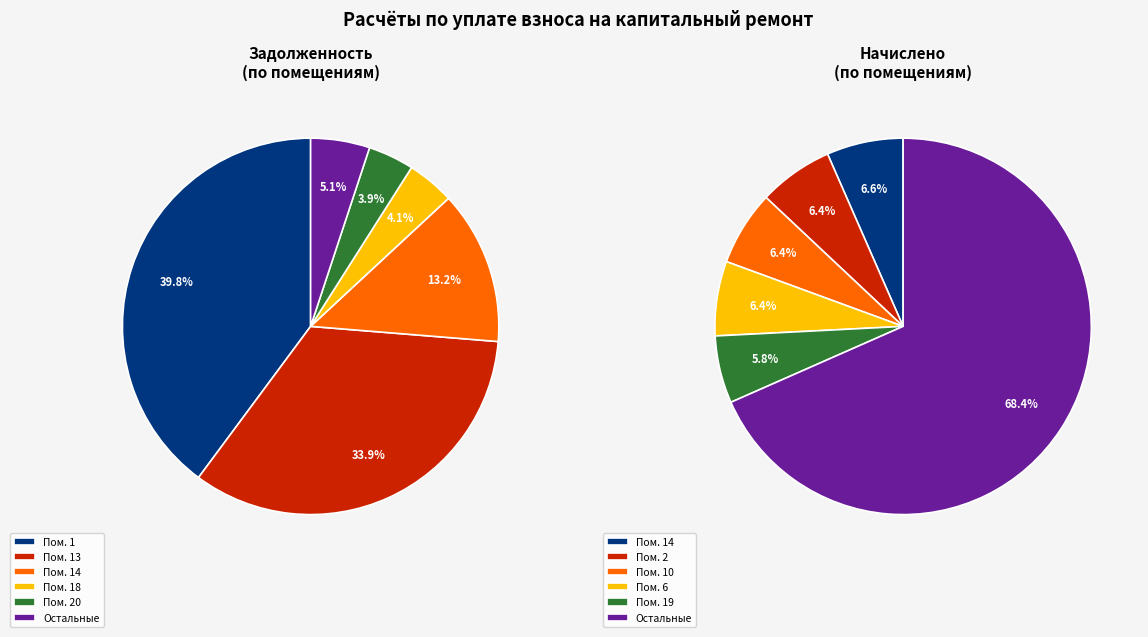

True or false: 20 accounts for 1% of the total.

False